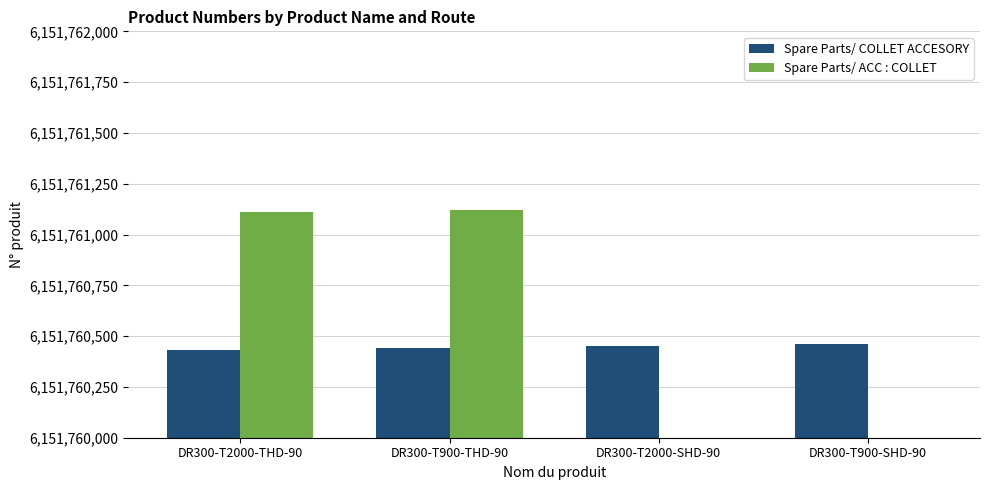

List the series in order of their peak value, lowest first.

Spare Parts/ COLLET ACCESORY, Spare Parts/ ACC : COLLET